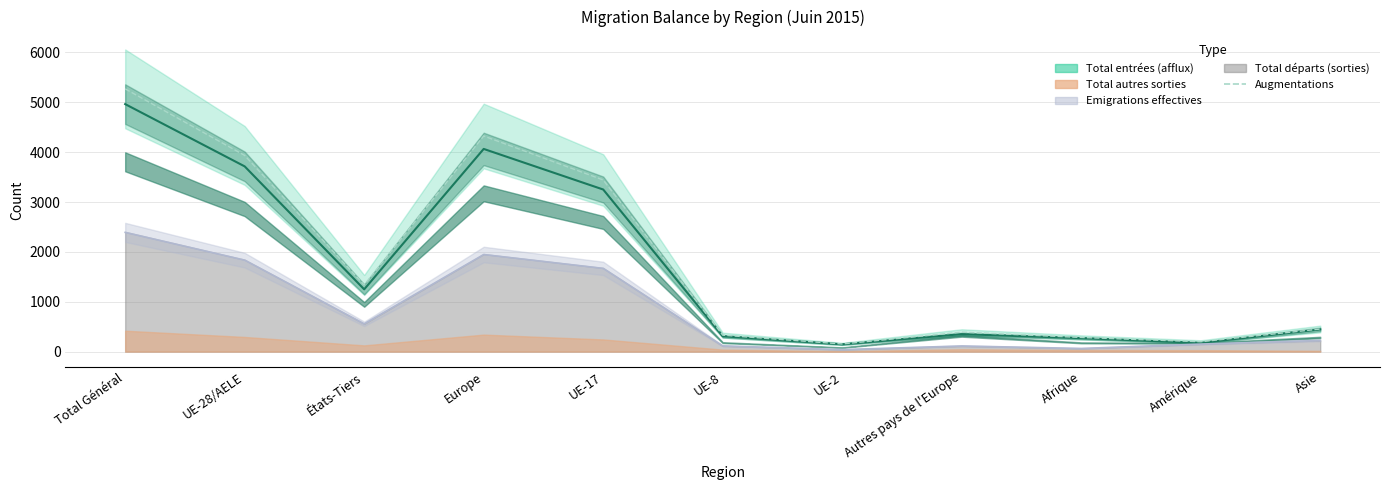

What is the sum of all values?

20114